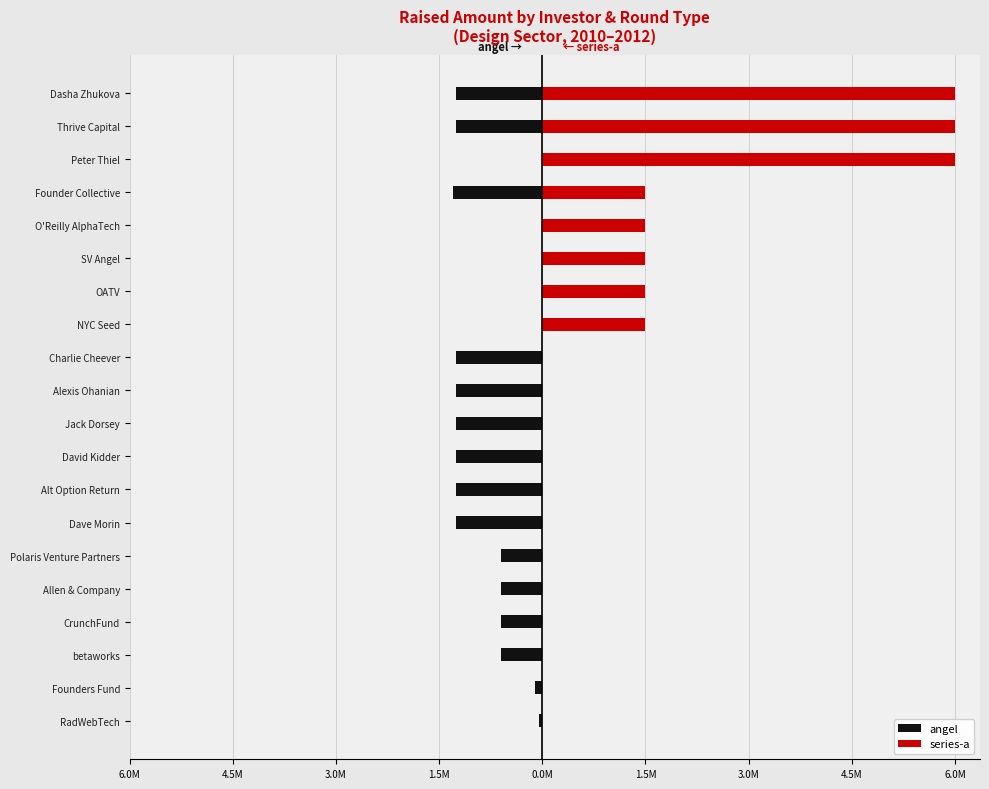

What is the greatest value displayed?

6.0